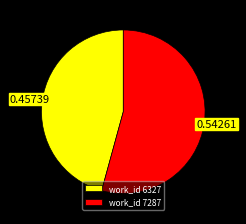

Between work_id 7287 and work_id 6327, which is larger?

work_id 7287